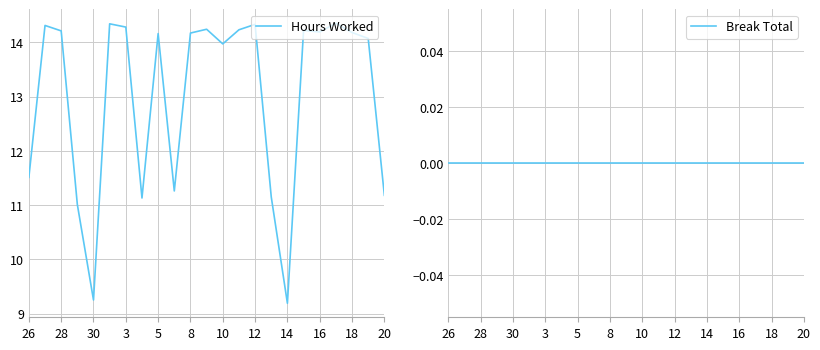

True or false: Hours Worked and Break Total cross at least once.

False